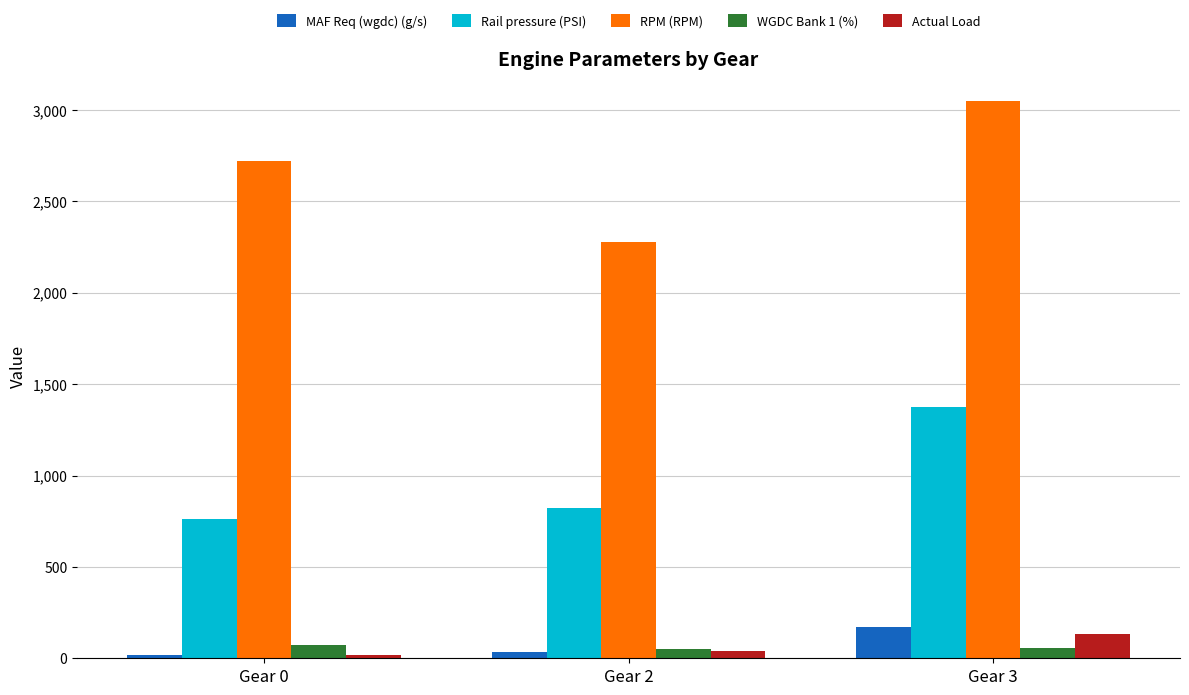

The value of WGDC Bank 1 (%) at Gear 0 is 70.7. True or false?

True